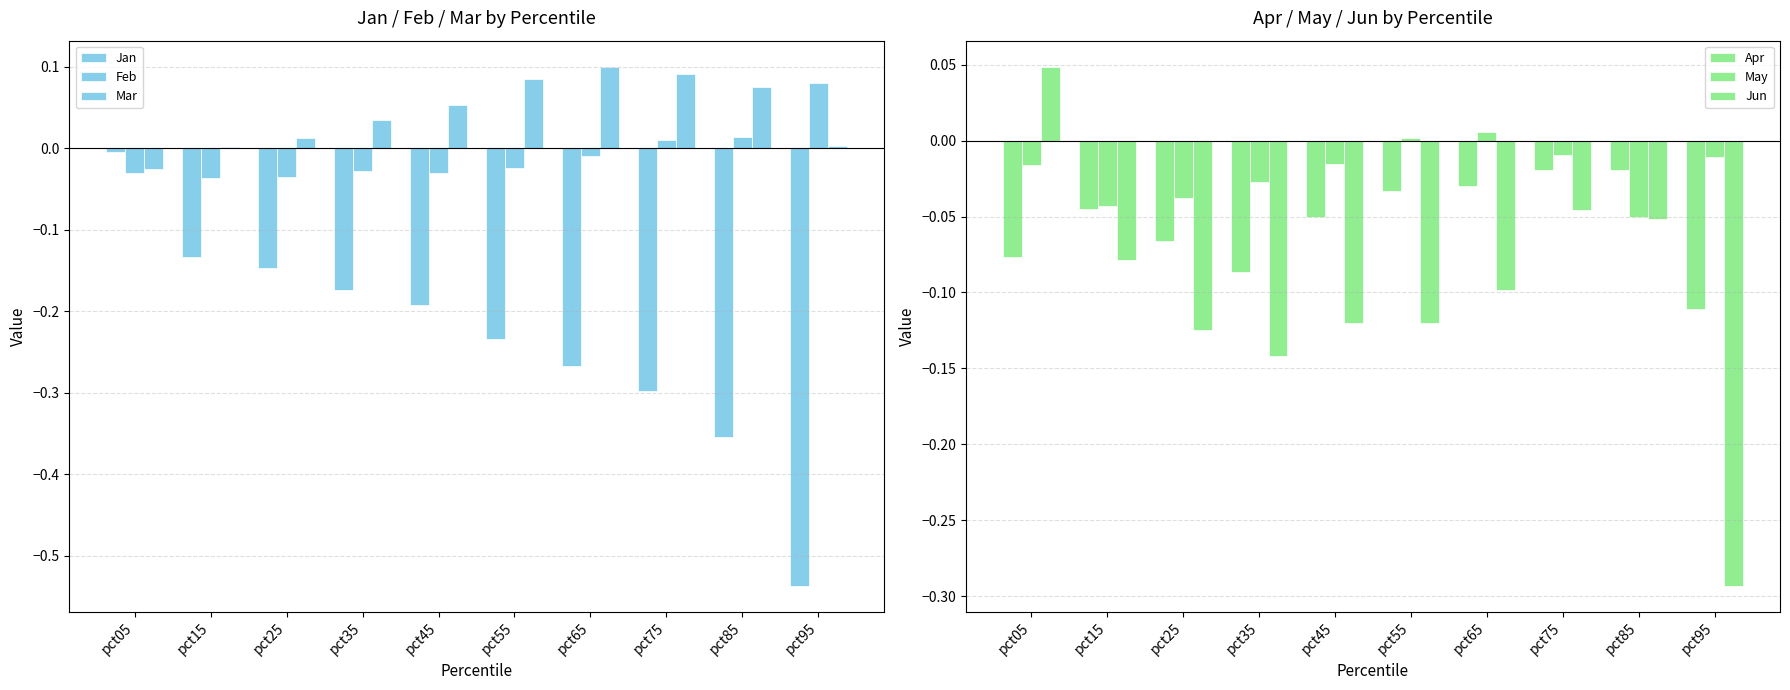

Which series has the largest range (max minus min)?

Jan